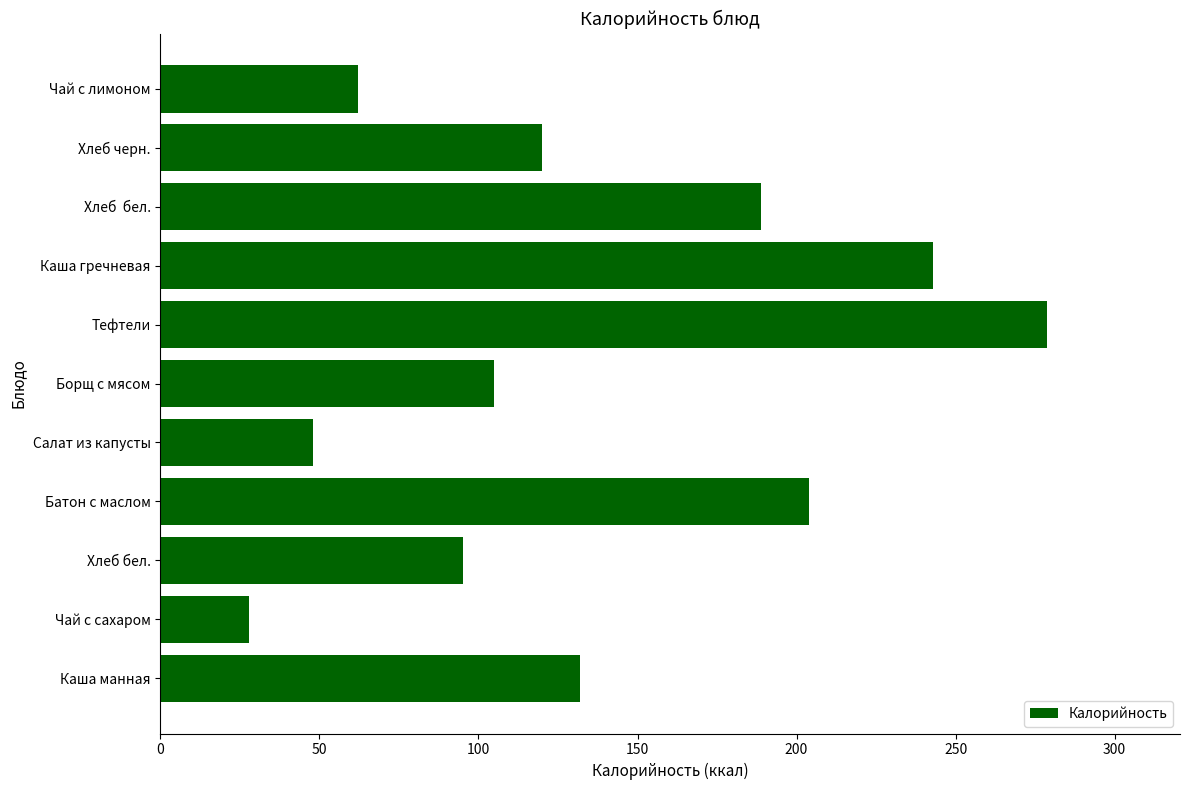

What is the ratio of the value at Хлеб бел. to the value at Салат из капусты?

2.0